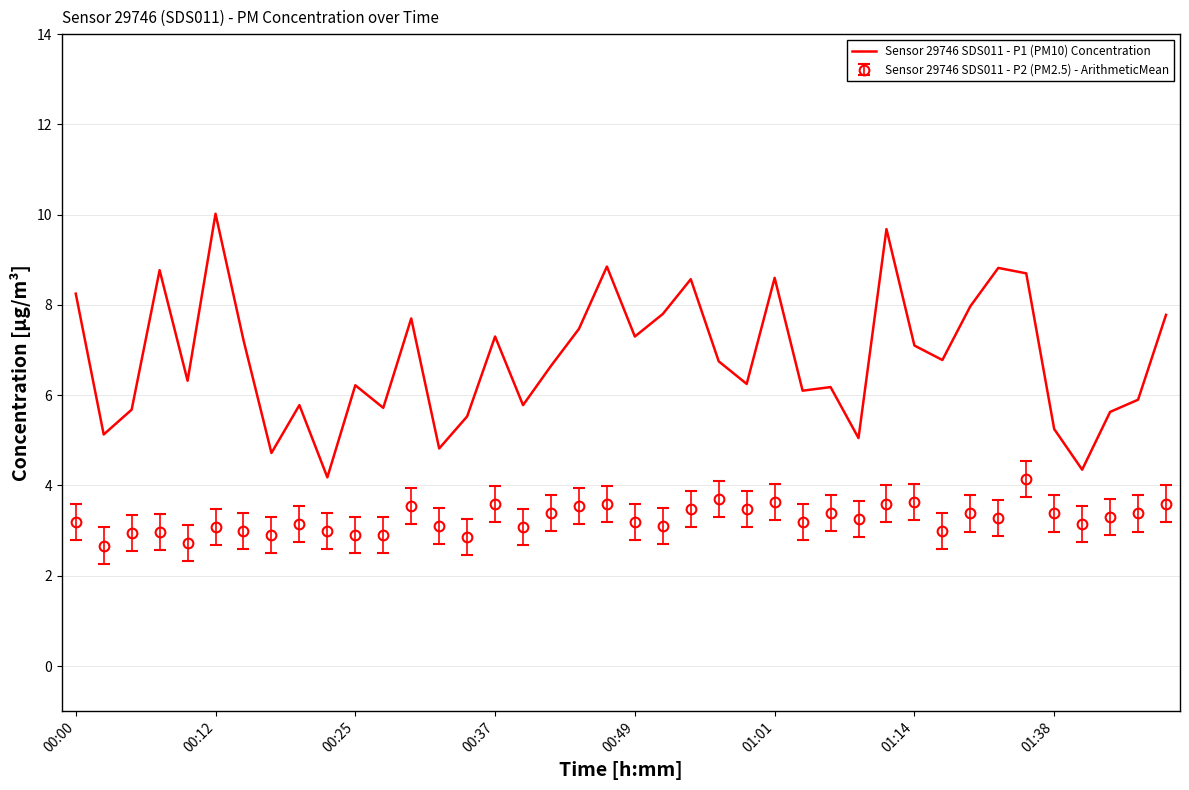

Rank the series by their maximum value, from lowest to highest.

Sensor 29746 SDS011 - P2 (PM2.5) - ArithmeticMean, Sensor 29746 SDS011 - P1 (PM10) Concentration